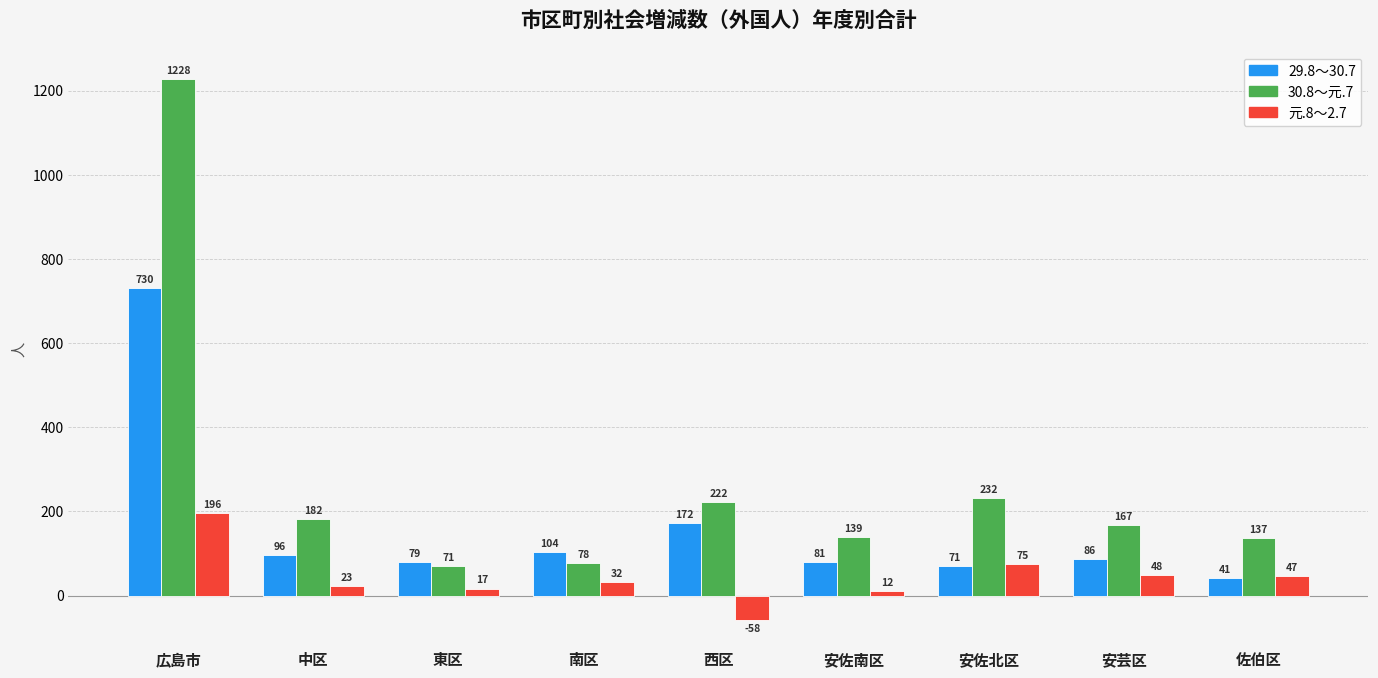

At which category is the sum across all series the highest?

広島市